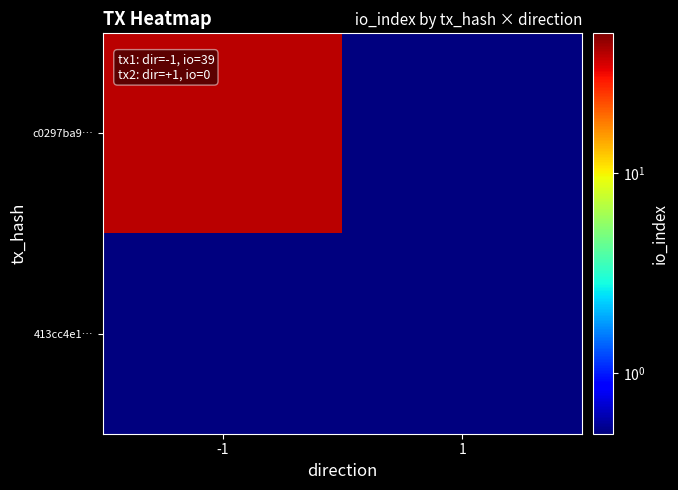

List the series in order of their peak value, lowest first.

413cc4e1…, c0297ba9…